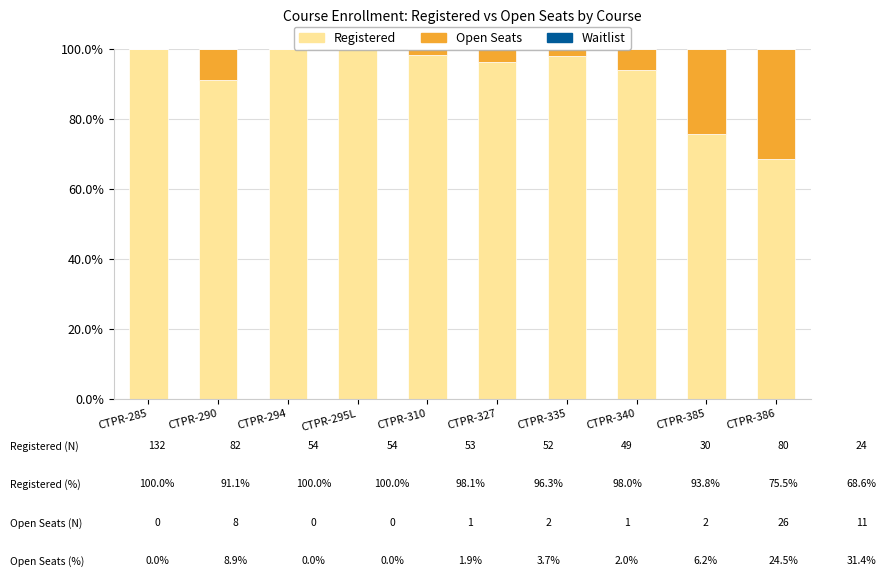

What is the maximum value for Registered?

100.0